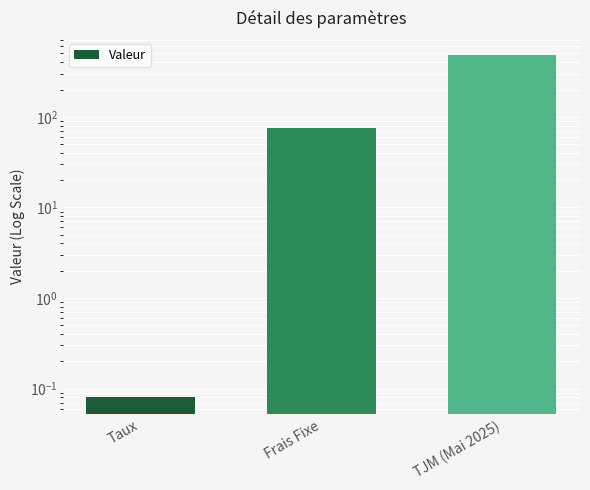

The value at TJM (Mai 2025) is 860.5. True or false?

False